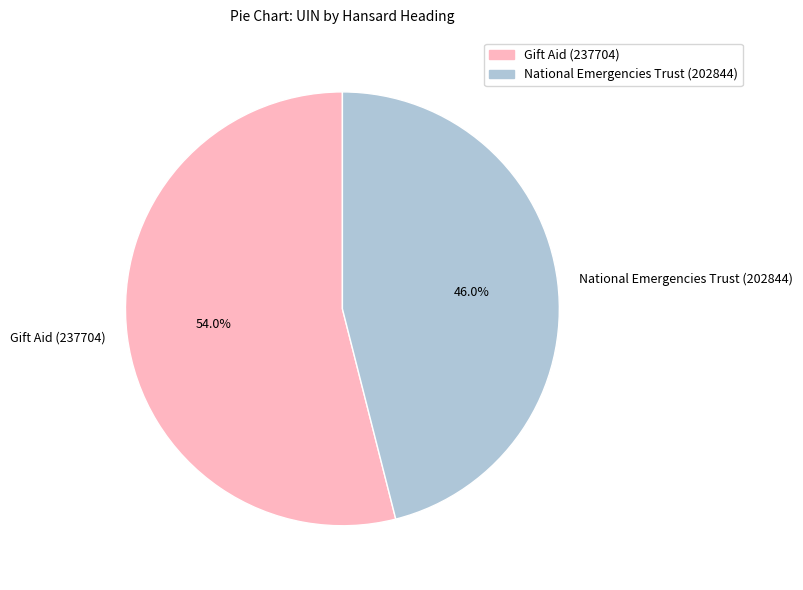

Which category has the smallest portion of the pie?

National Emergencies Trust (202844)